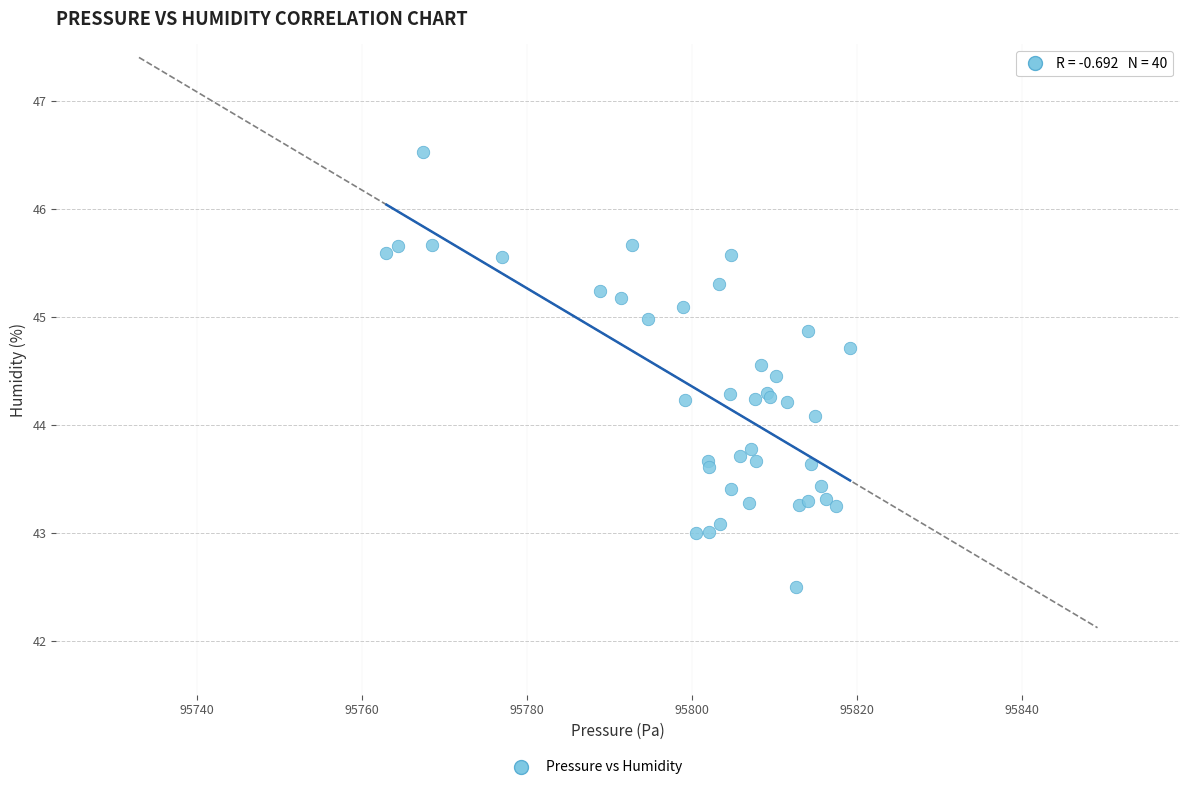

What Y value in the scatter plot is closest to 44?

44.1